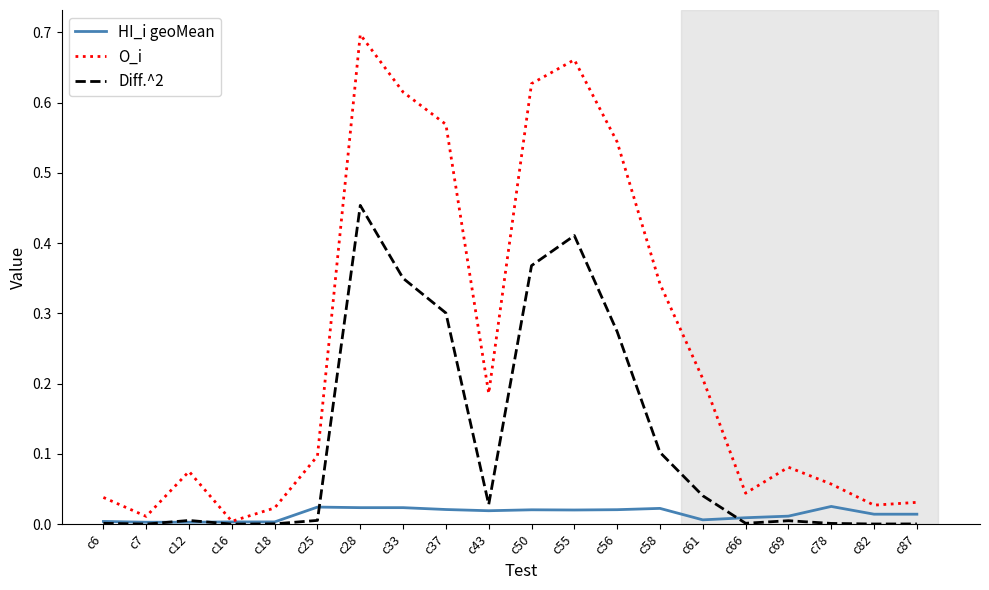

At which category does O_i reach its first local peak?

c12